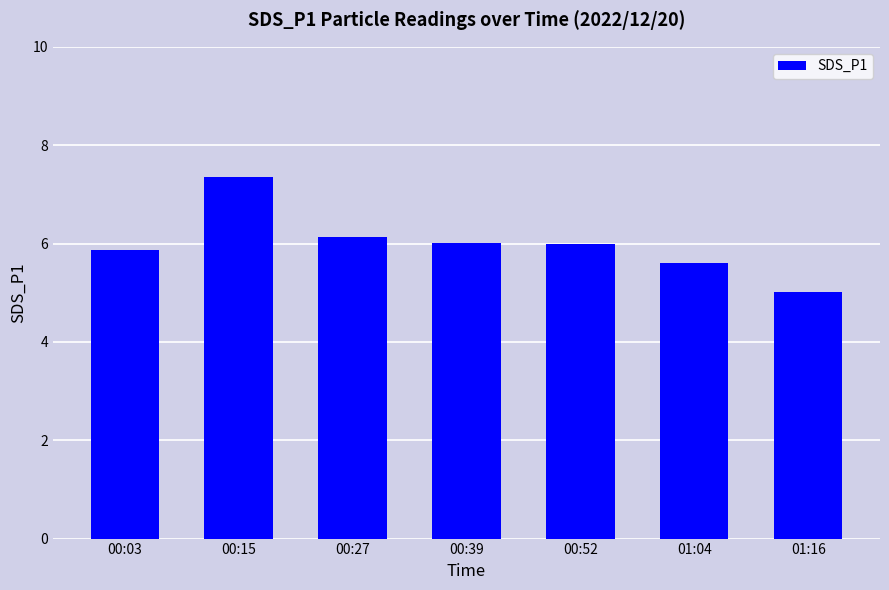

What is the ratio of the value at 00:39 to the value at 01:04?

1.1